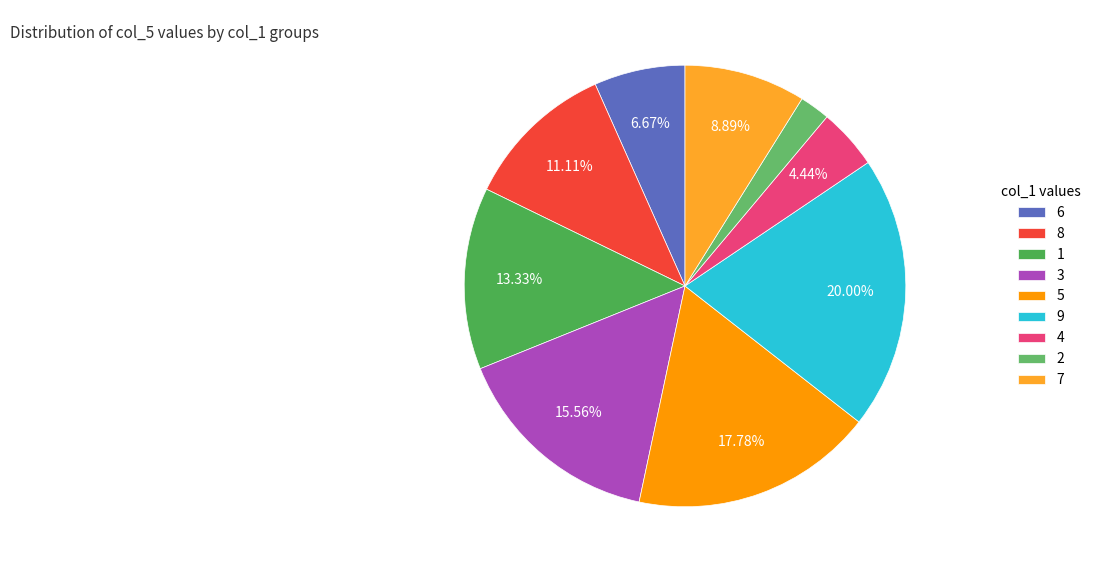

What is the smallest slice in the pie chart?

2